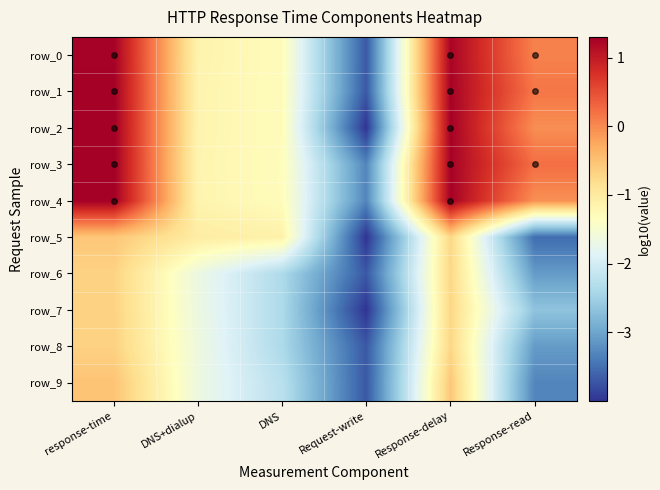

What value does the row_4 series have at Response-read?

-0.1